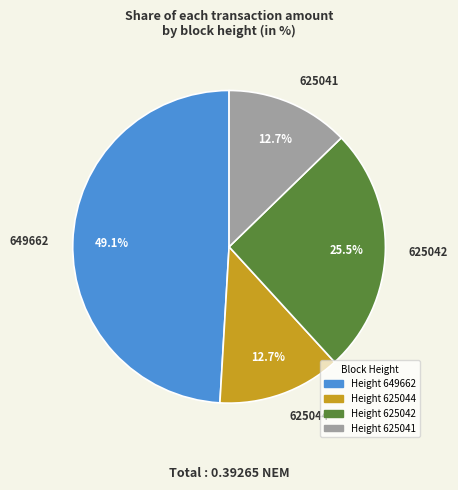

Between Height 625042 and Height 625041, which is larger?

Height 625042